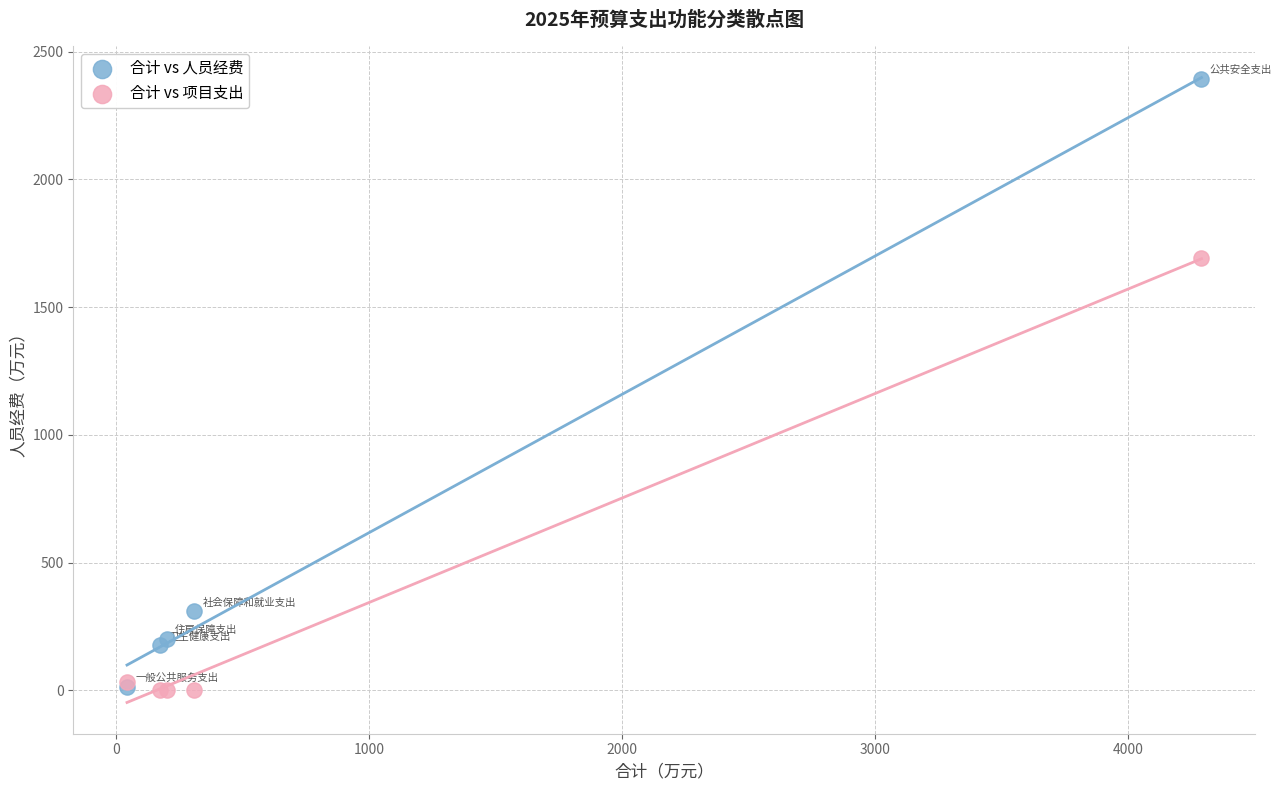

Which series has the widest spread of Y values?

合计 vs 人员经费